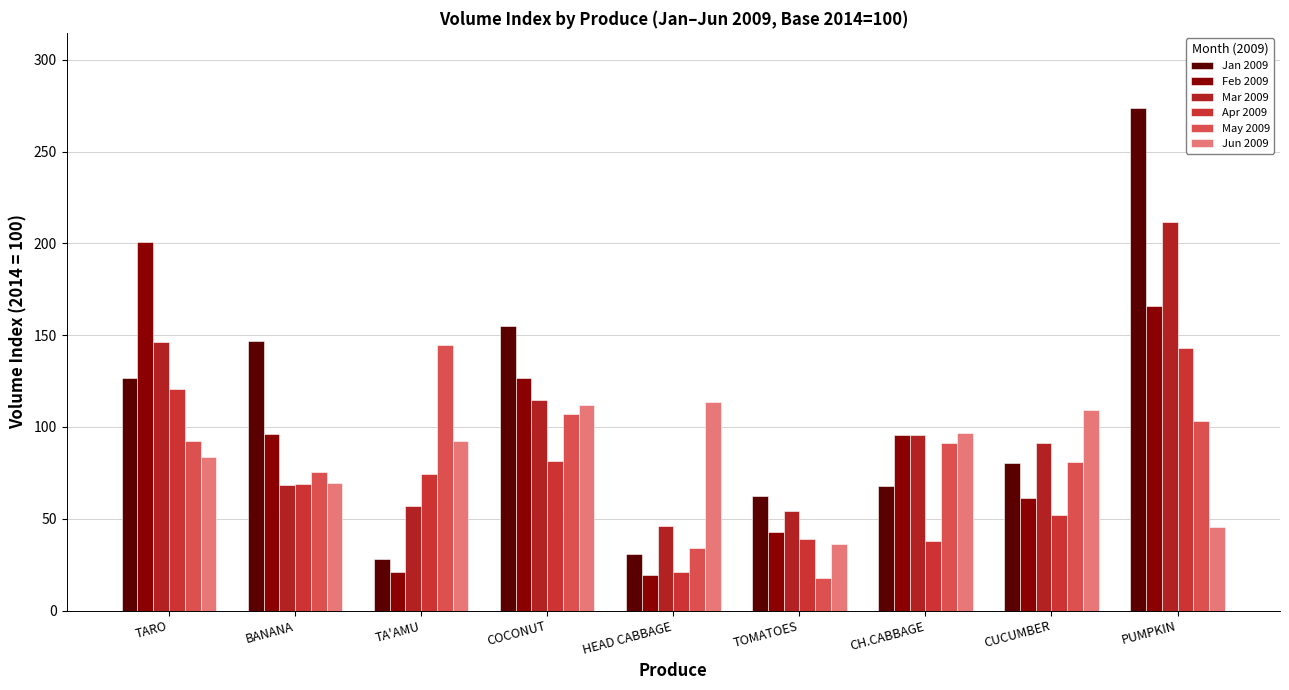

What is the value of the Mar 2009 bar at the 5th from the left?

46.2